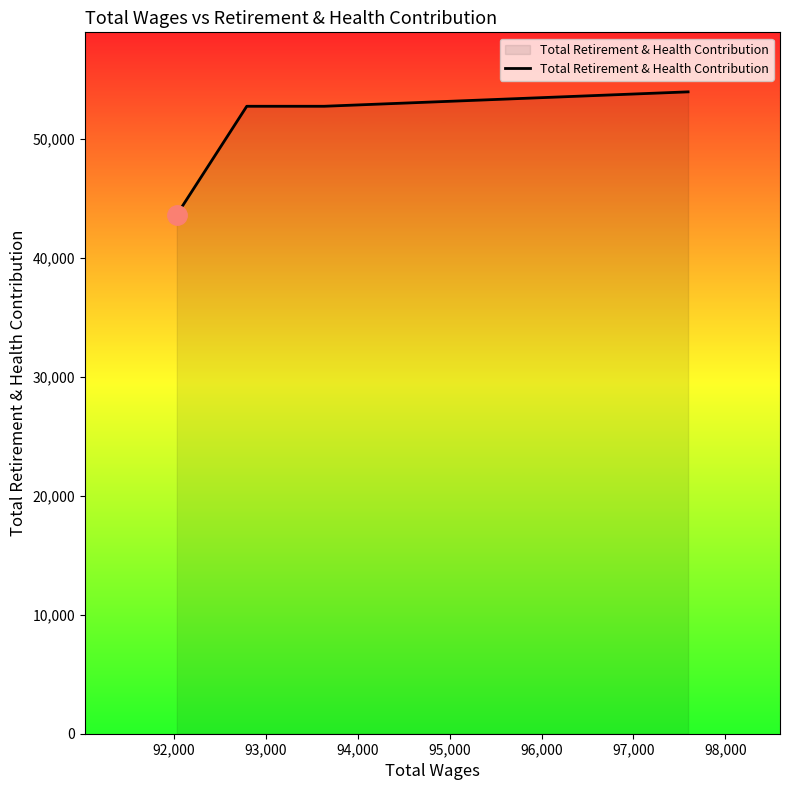

What is the average value?

50734